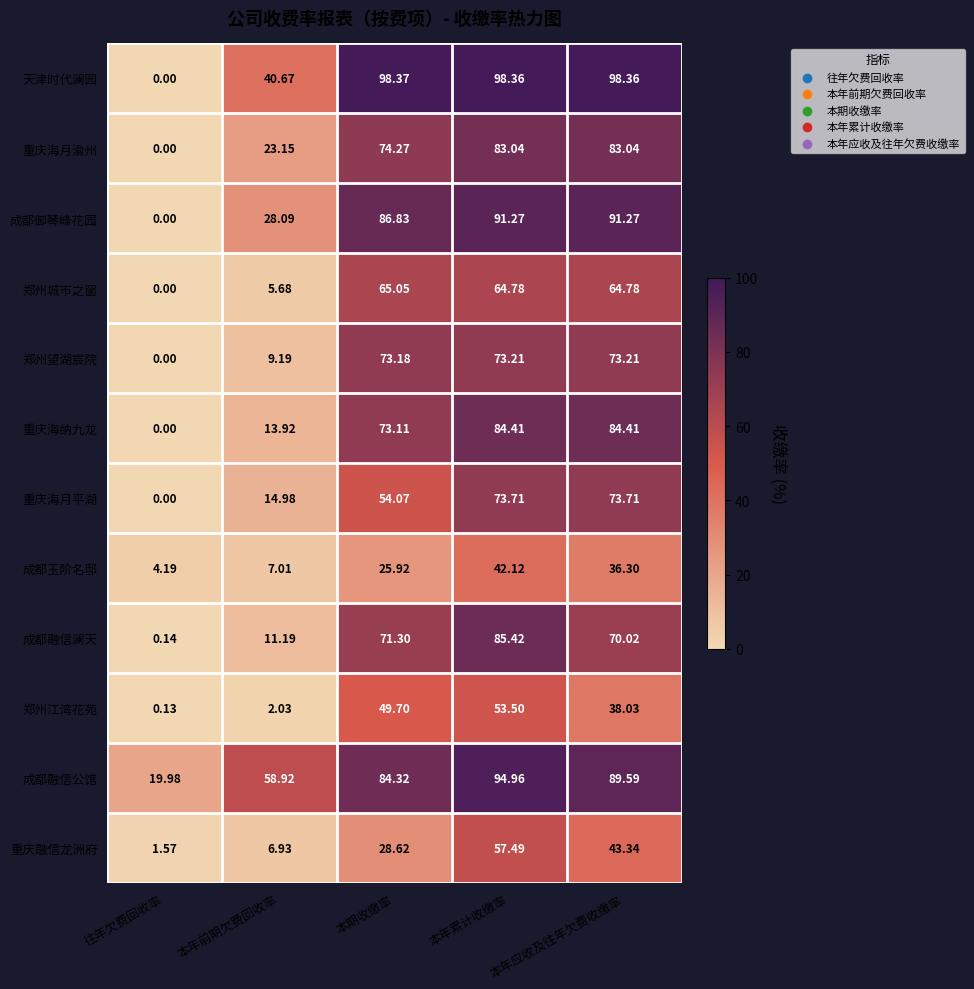

Which series has the largest range (max minus min)?

天津时代澜园